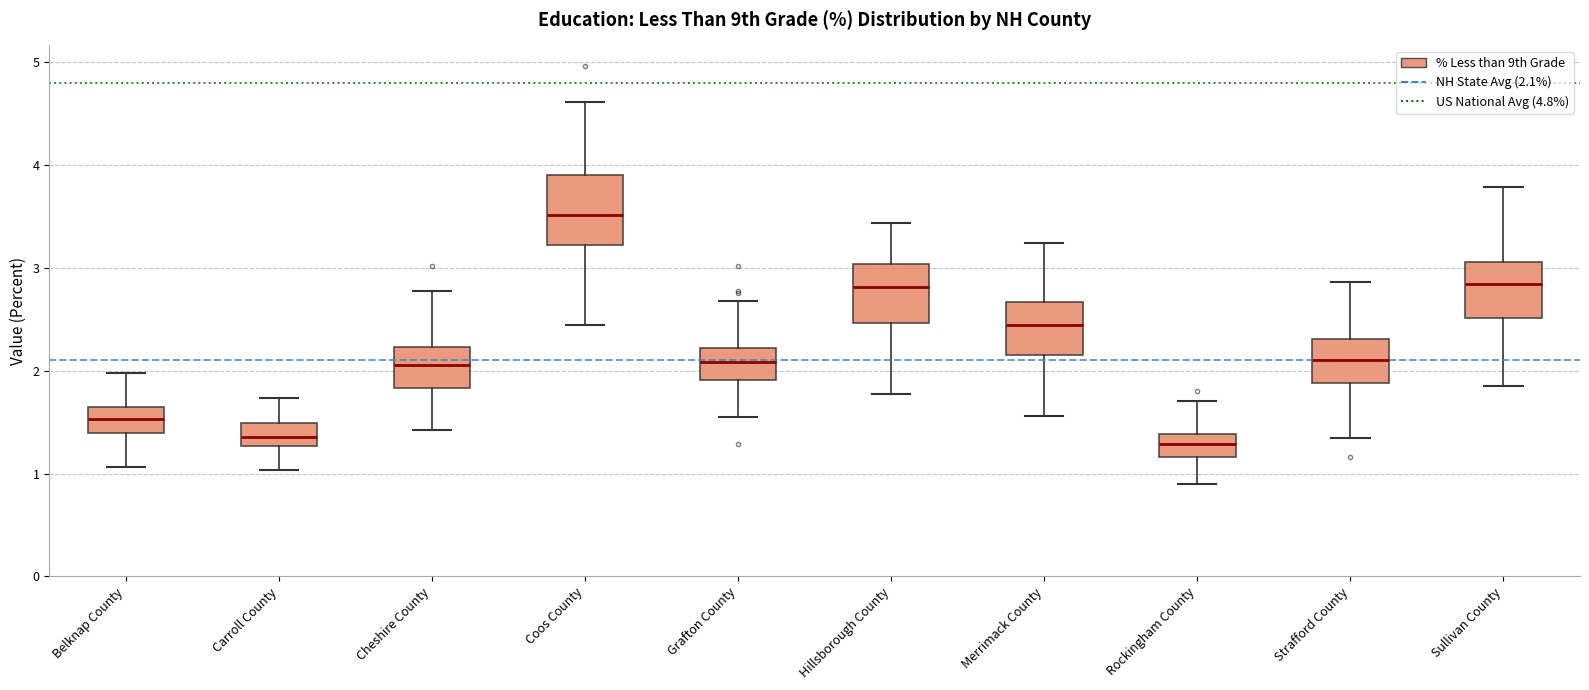

Reading left to right, read every box against the y-axis: the position of its median line, the range the box covers, and the ends of its whiskers. The values are not printed on the chart, so give them approximately, as read against the axis.

Belknap County: median 1.5, box 1.4 to 1.6, whiskers 1.1 to 2.0
Carroll County: median 1.4, box 1.3 to 1.5, whiskers 1.0 to 1.7
Cheshire County: median 2.1, box 1.8 to 2.2, whiskers 1.4 to 2.8
Coos County: median 3.5, box 3.2 to 3.9, whiskers 2.4 to 4.6
Grafton County: median 2.1, box 1.9 to 2.2, whiskers 1.5 to 2.7
Hillsborough County: median 2.8, box 2.5 to 3.0, whiskers 1.8 to 3.4
Merrimack County: median 2.4, box 2.2 to 2.7, whiskers 1.6 to 3.2
Rockingham County: median 1.3, box 1.2 to 1.4, whiskers 0.9 to 1.7
Strafford County: median 2.1, box 1.9 to 2.3, whiskers 1.3 to 2.9
Sullivan County: median 2.8, box 2.5 to 3.1, whiskers 1.9 to 3.8